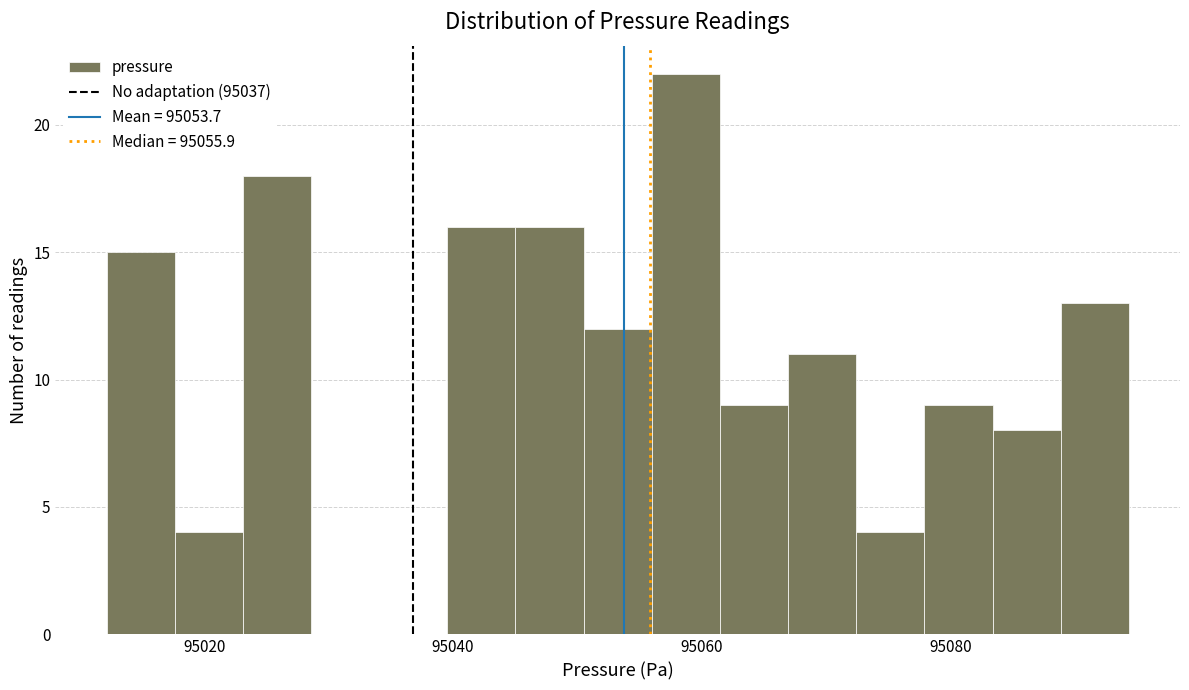

Around what value on the x-axis is the tallest bar? Give the approximate position of its centre, as read against the axis.

95058